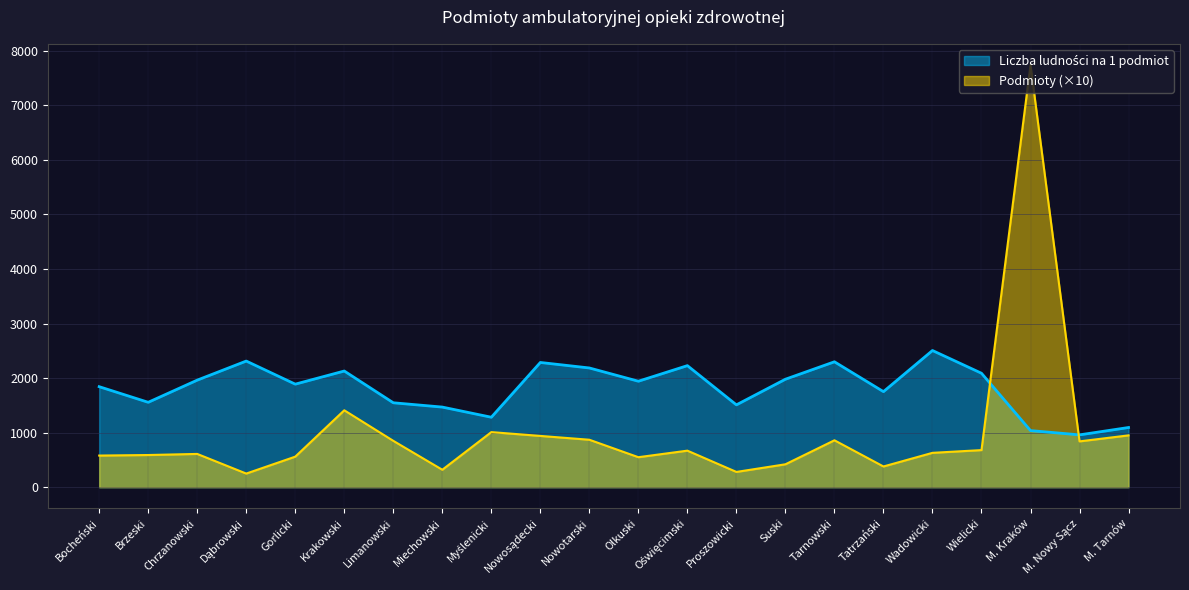

Reading left to right, list all the values displayed in this chart.

Podmioty: 580.0	590.0	610.0	250.0	560.0	1410.0	850.0	320.0	1010.0	940.0	870.0	550.0	670.0	280.0	420.0	860.0	380.0	630.0	680.0	7740.0	840.0	950.0
Liczba ludności na 1 podmiot: 1842.7	1556.3	1962.6	2312.4	1889.0	2129.7	1547.6	1468.7	1282.5	2286.5	2185.6	1942.6	2228.4	1509.6	1979.2	2299.0	1751.7	2505.6	2088.9	1037.8	959.4	1094.3